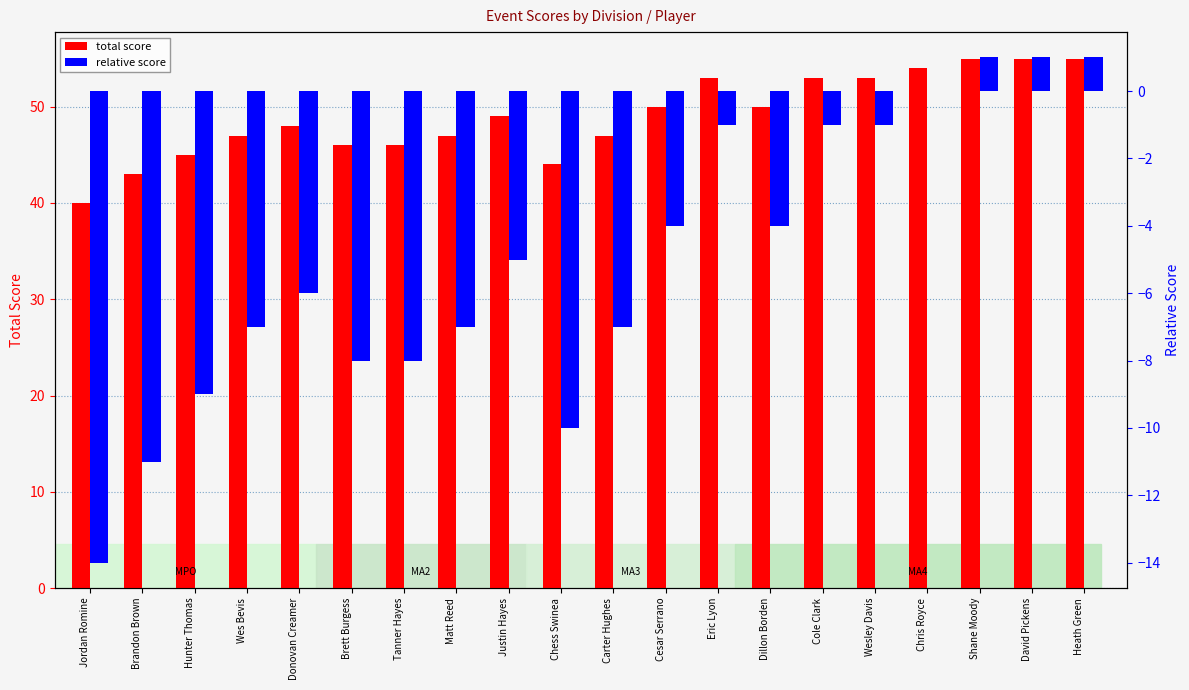

What value does the total score series have at Wesley Davis?

53